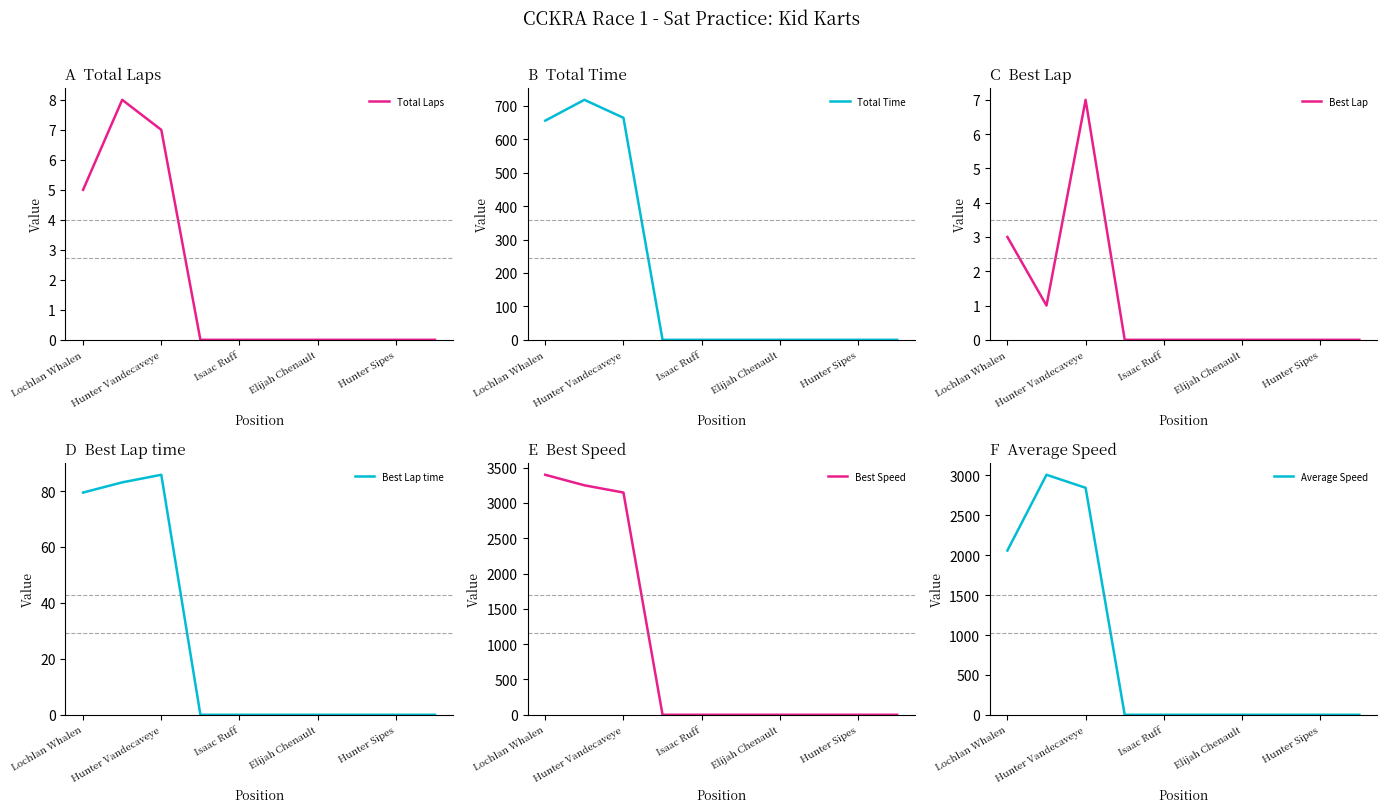

What is the highest value of the Total Laps series?

8